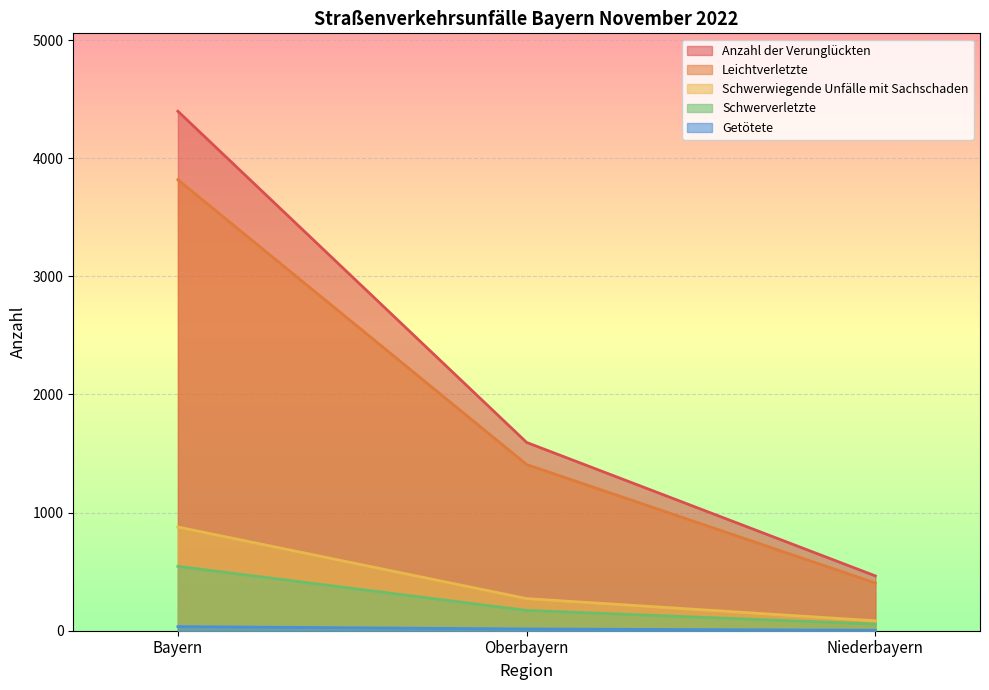

At which category is the sum across all series the highest?

Bayern